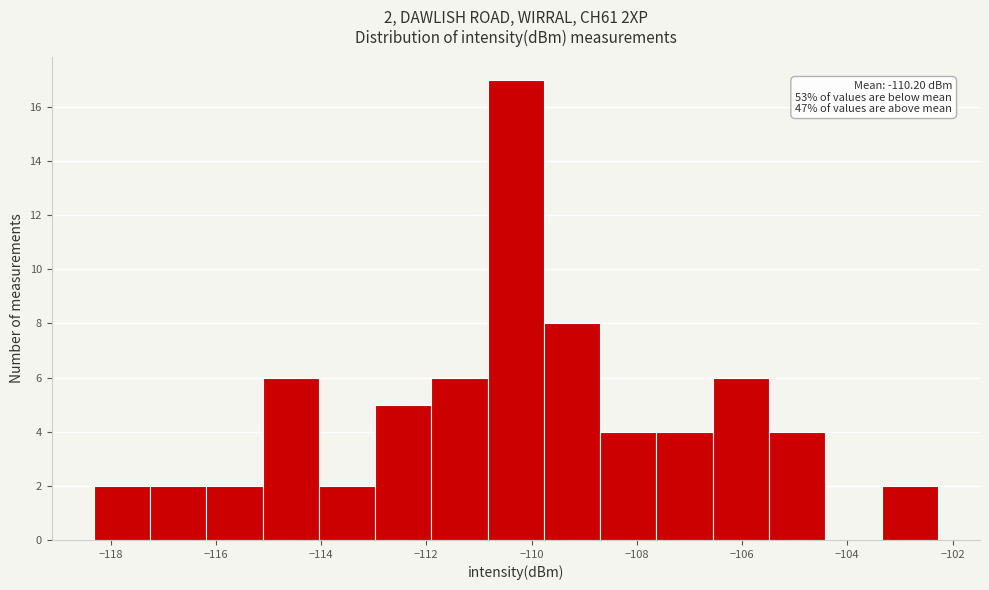

Over which range of the x-axis is the bar tallest?

-110.8 to -109.8